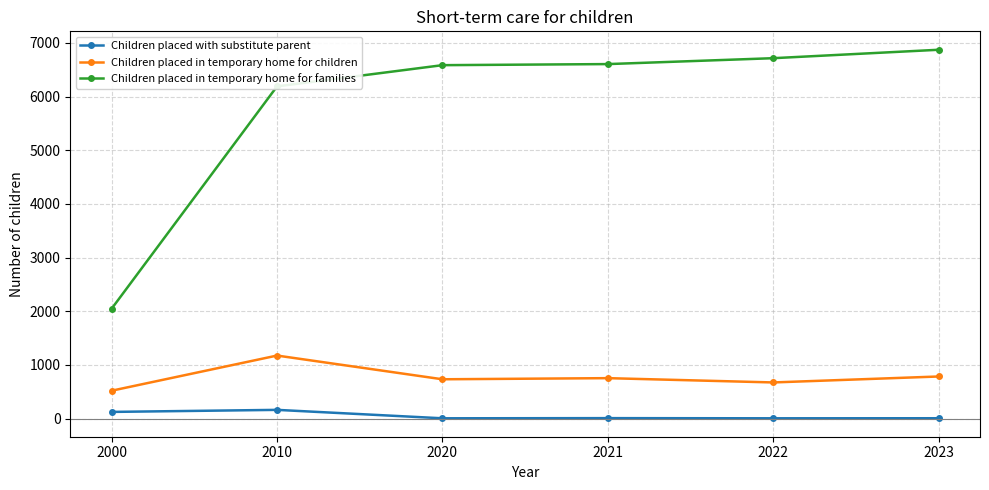

What is the difference between the highest and lowest values at 2022?

6710